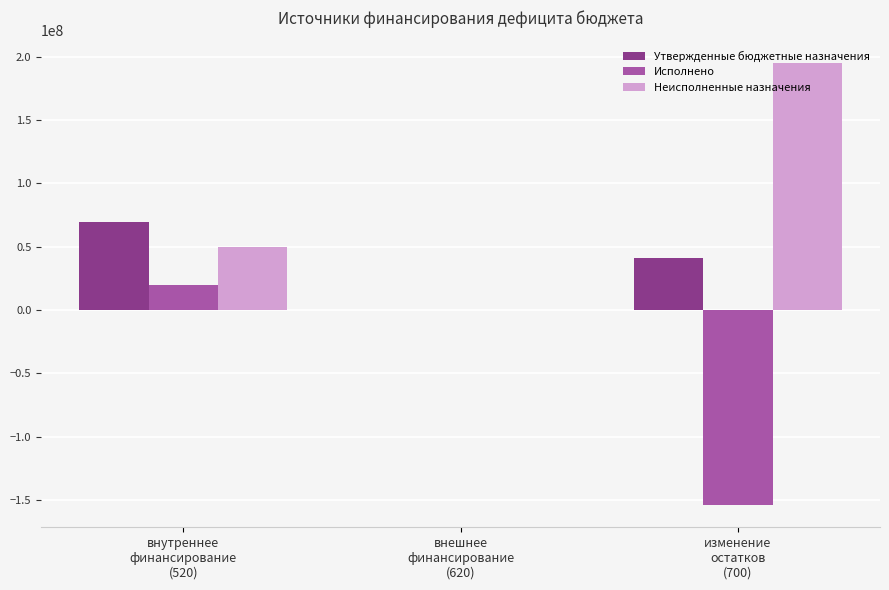

How many positive values does the Неисполненные назначения series have?

2